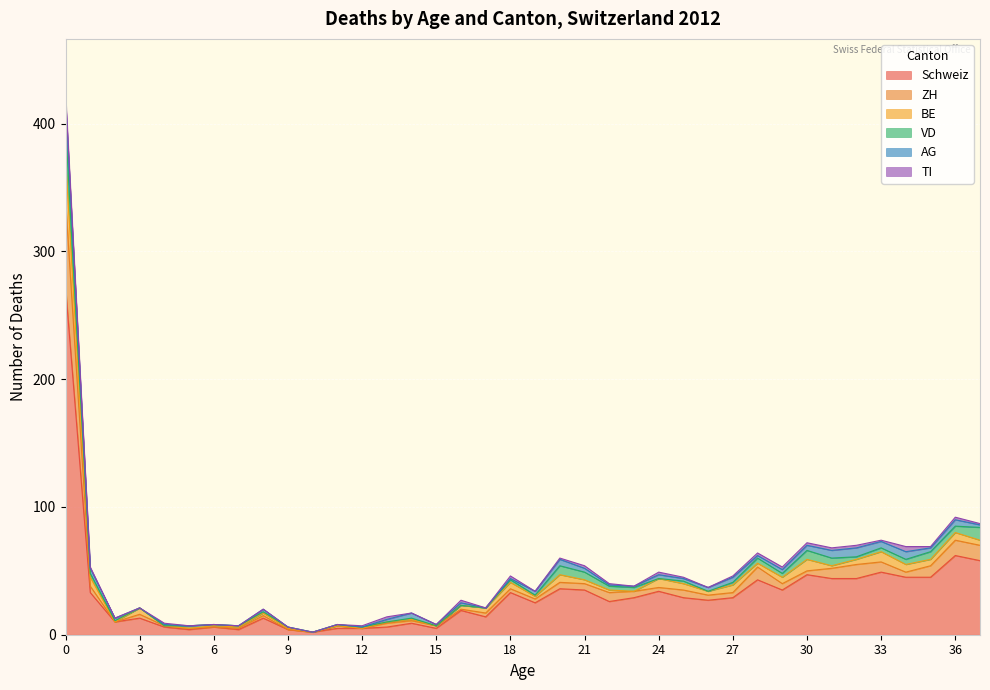

List the labels in order of TI value, largest first.

0, 34, 13, 16, 18, 21, 24, 28, 29, 30, 31, 32, 36, 1, 4, 12, 20, 22, 25, 27, 33, 35, 37, 2, 3, 5, 6, 7, 8, 9, 10, 11, 14, 15, 17, 19, 23, 26